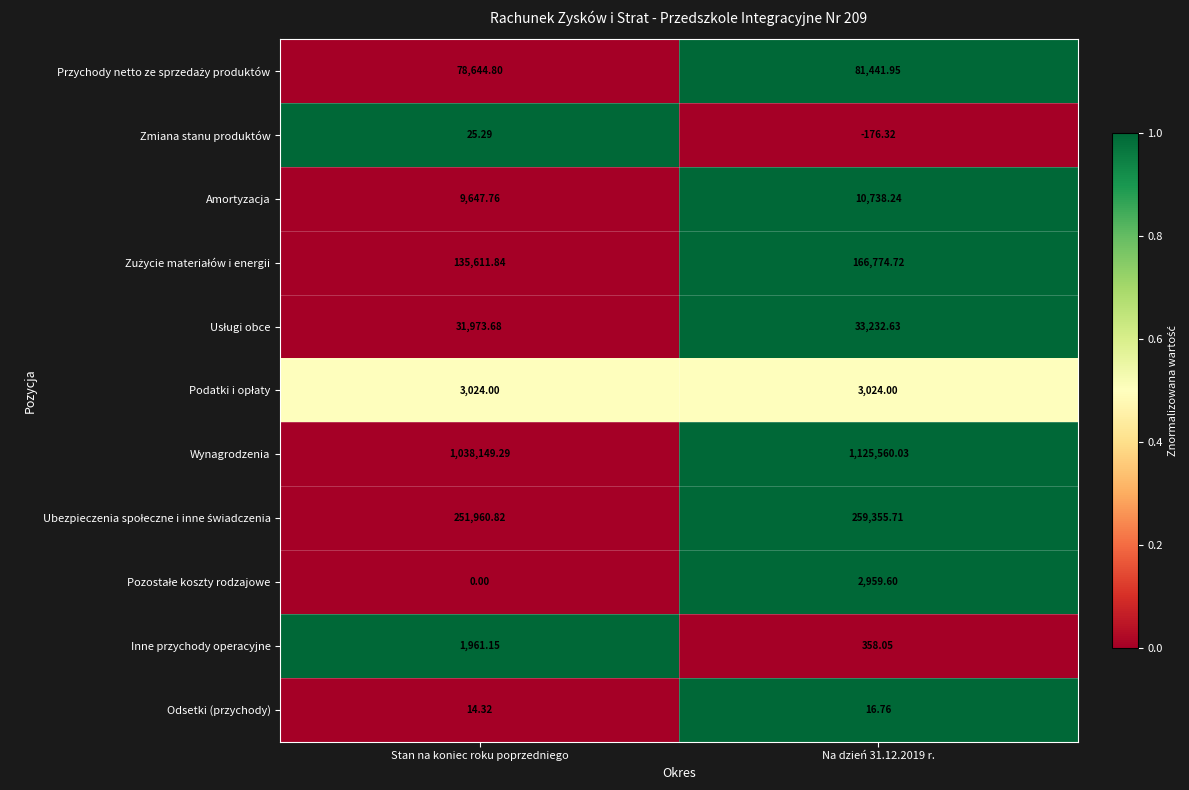

Where does the Zmiana stanu produktów series first go above 25?

Stan na koniec roku poprzedniego